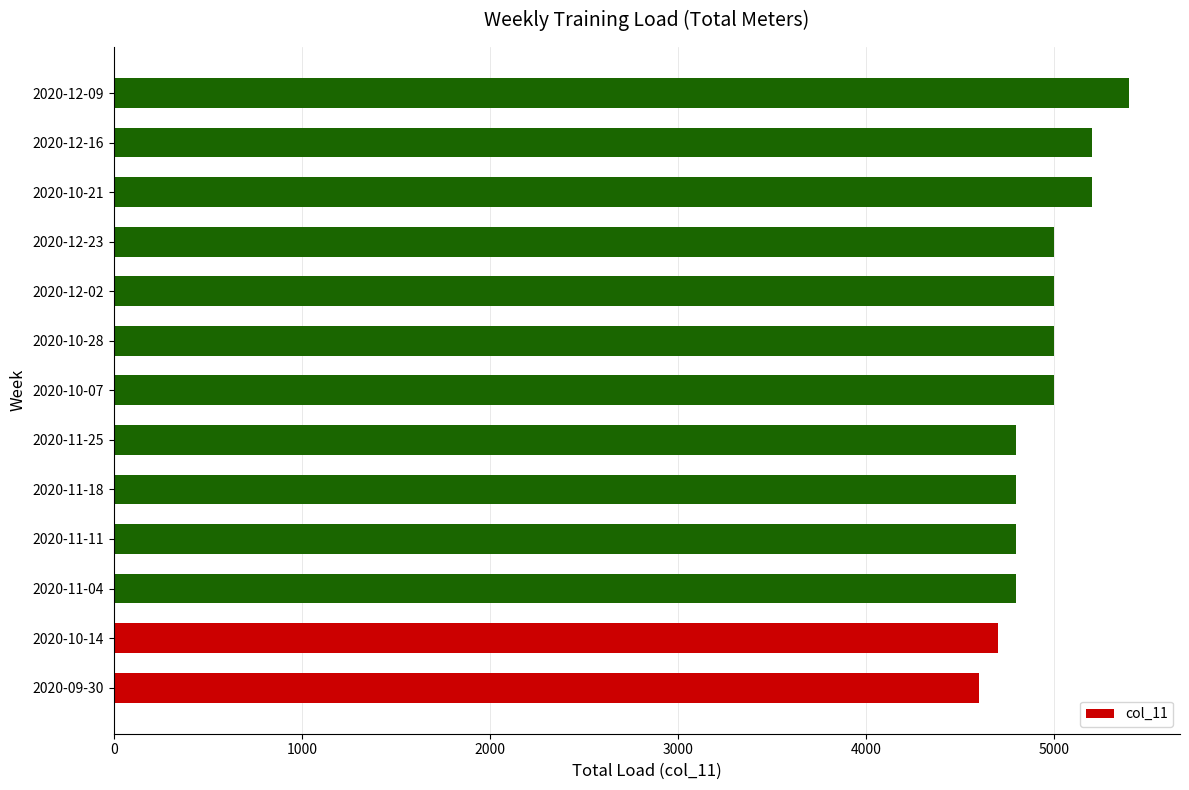

How many categories are shown in the chart?

13